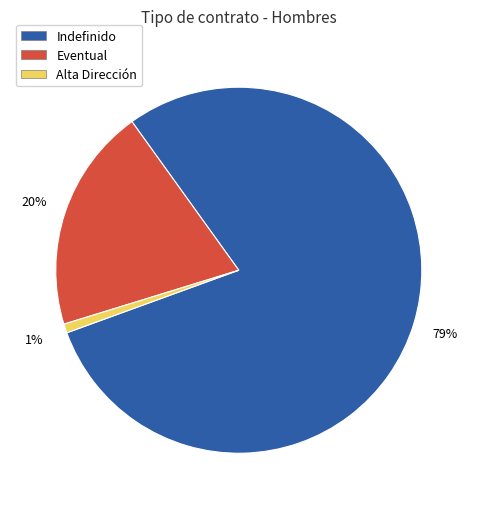

To the nearest percent, what portion does Alta Dirección represent?

1%